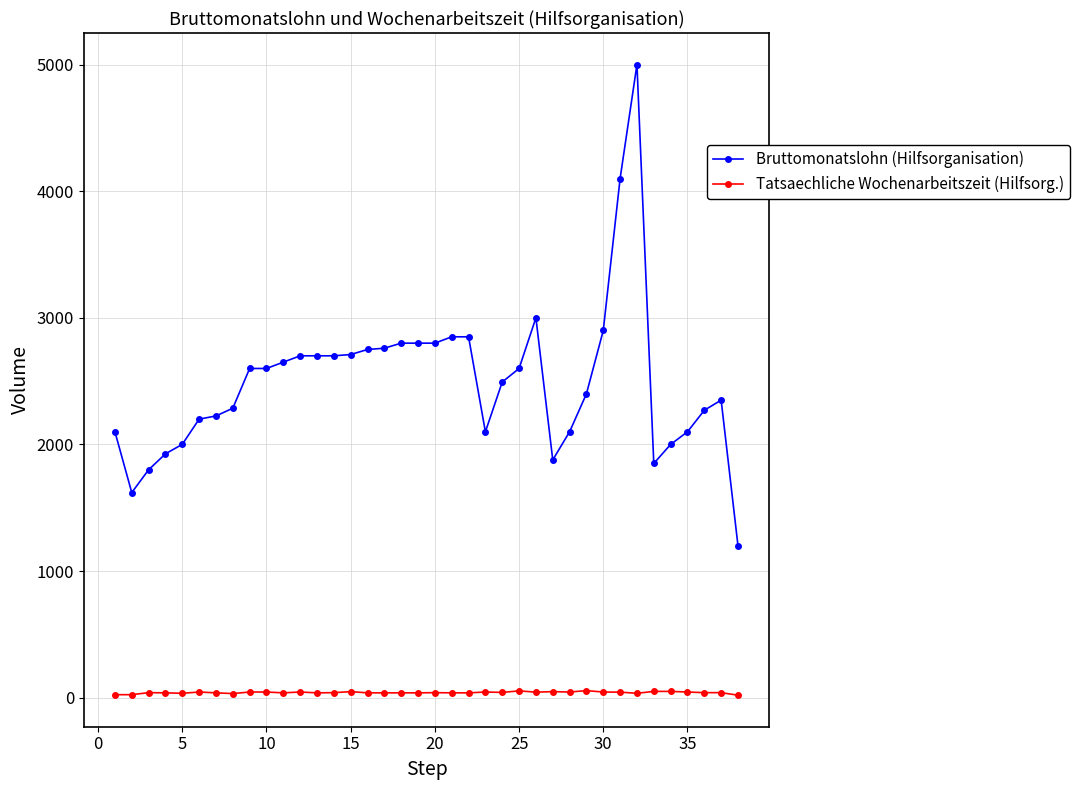

What is the maximum value shown in the chart?

5000.0